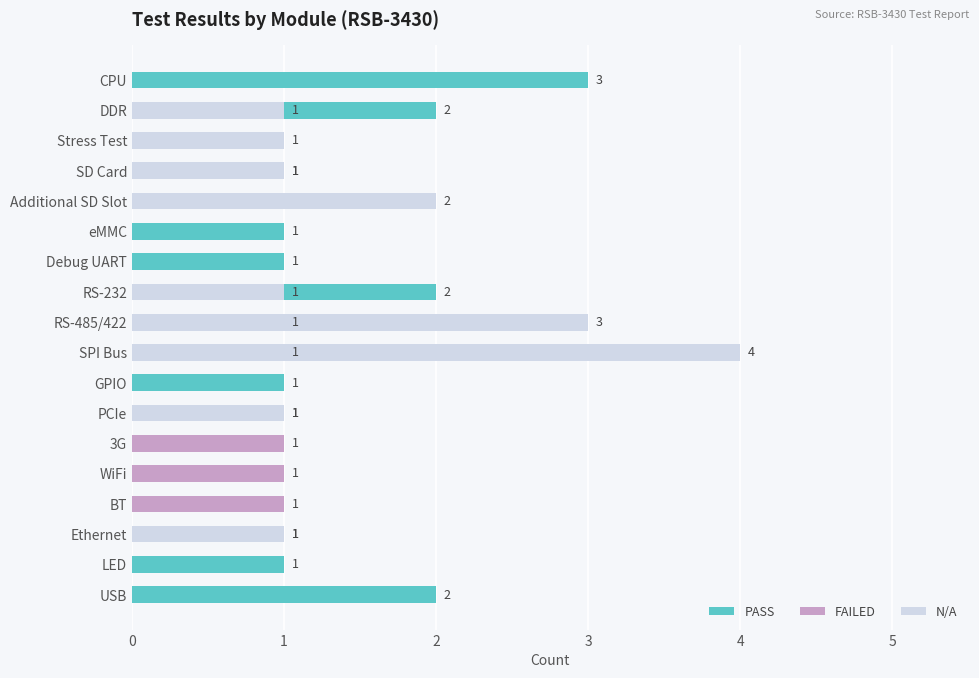

Is the value of N/A at PCIe greater than the value of PASS at RS-485/422?

No